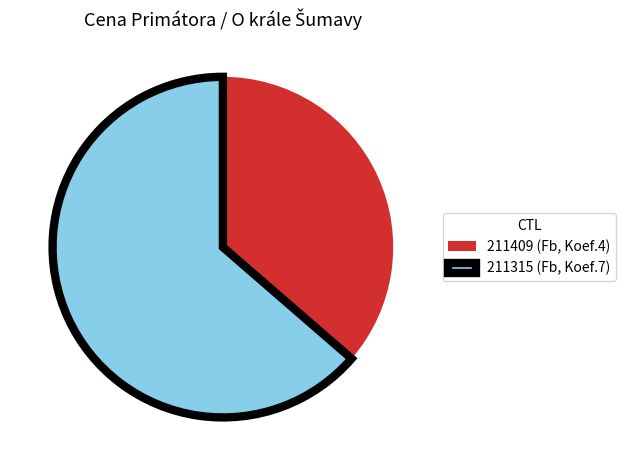

Does 211409 (Fb, Koef.4) account for over 50% of the chart?

No